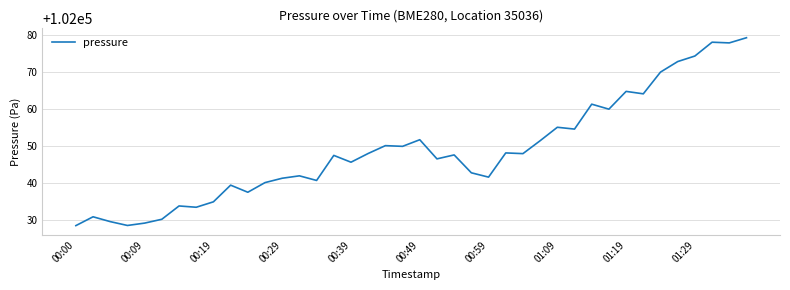

What is the smallest value displayed?

102028.4